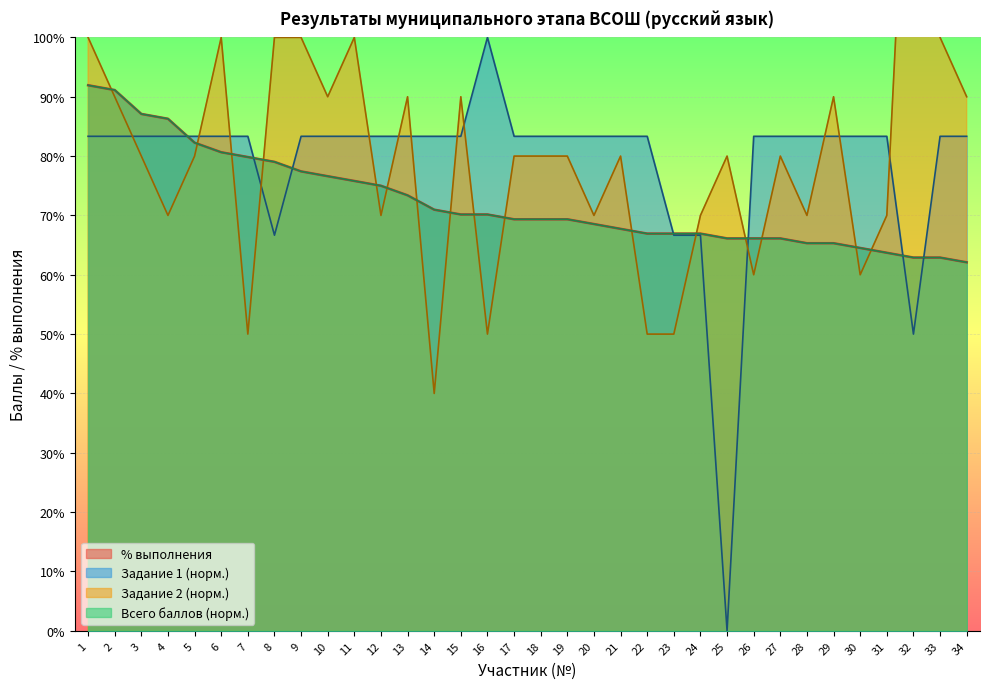

What value does the Задание 1 series have at 4?

83.3